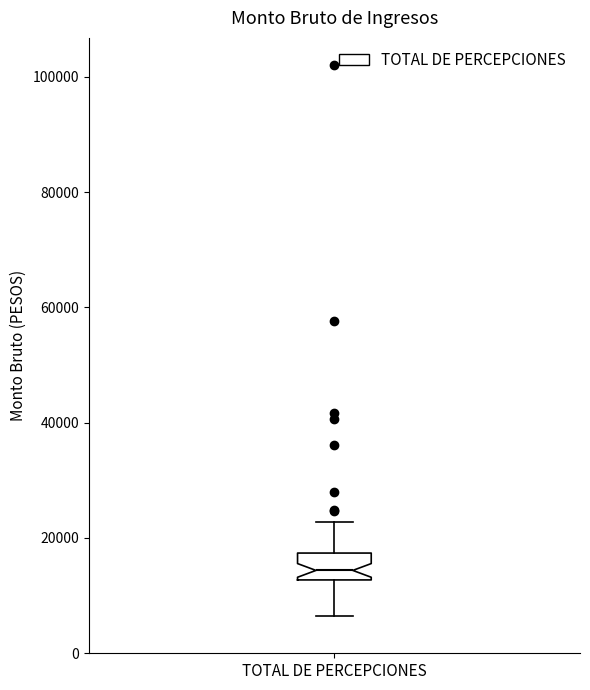

Where does the median line of the box for TOTAL DE PERCEPCIONES sit on the y-axis? The values are not printed on the chart, so give them approximately, as read against the axis.

14000